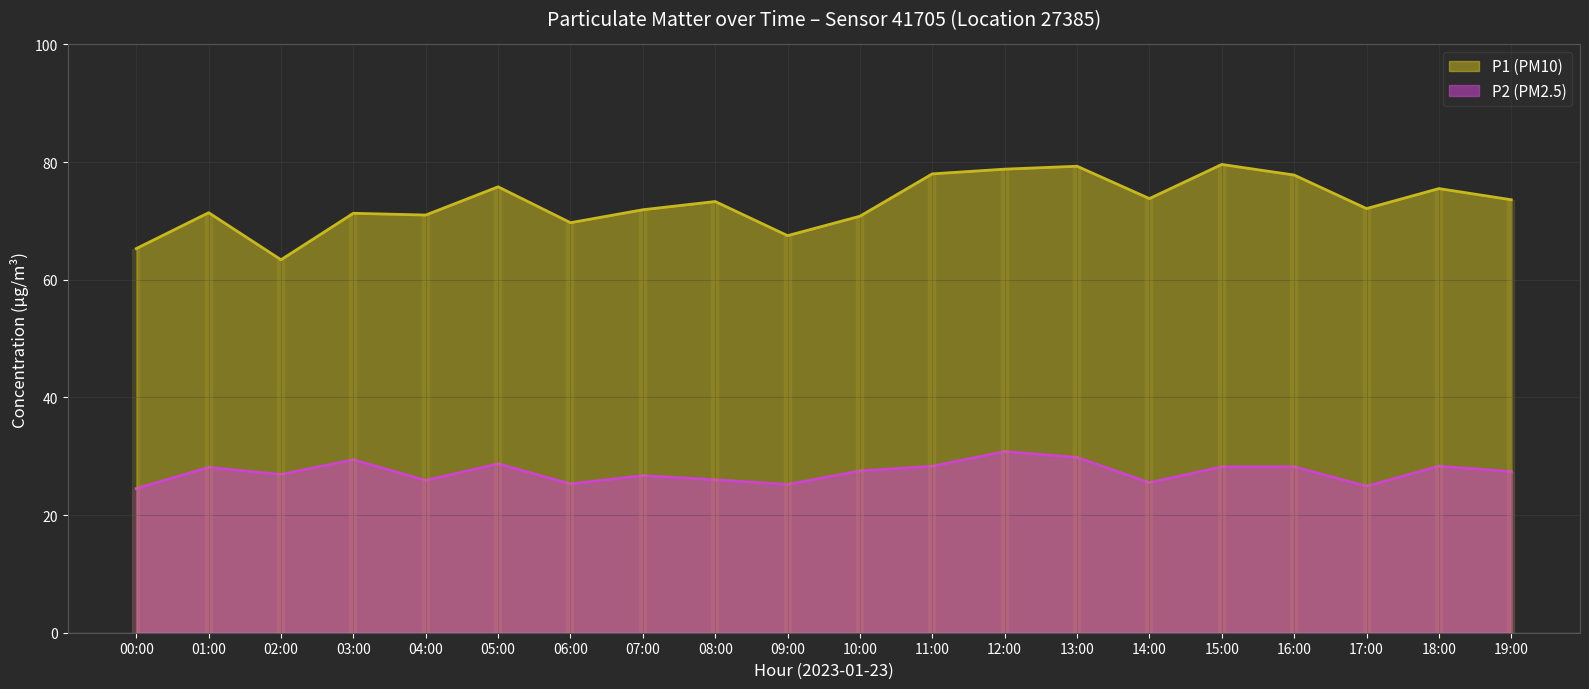

What is the highest value of the P1 (PM10) series?

79.6